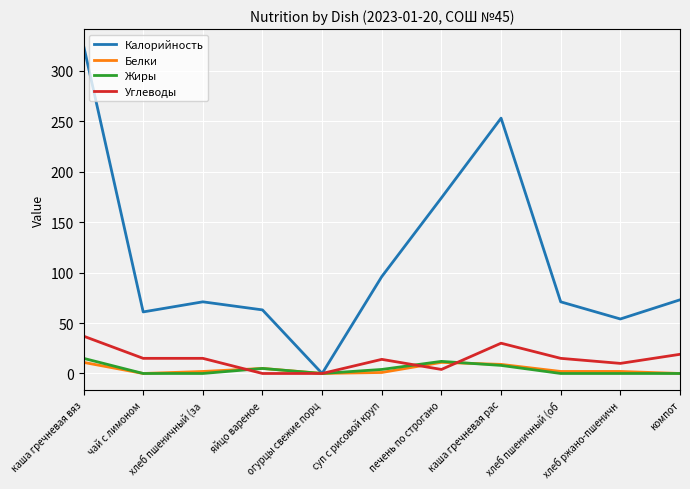

How many Жиры values are between 0 and 8?

9